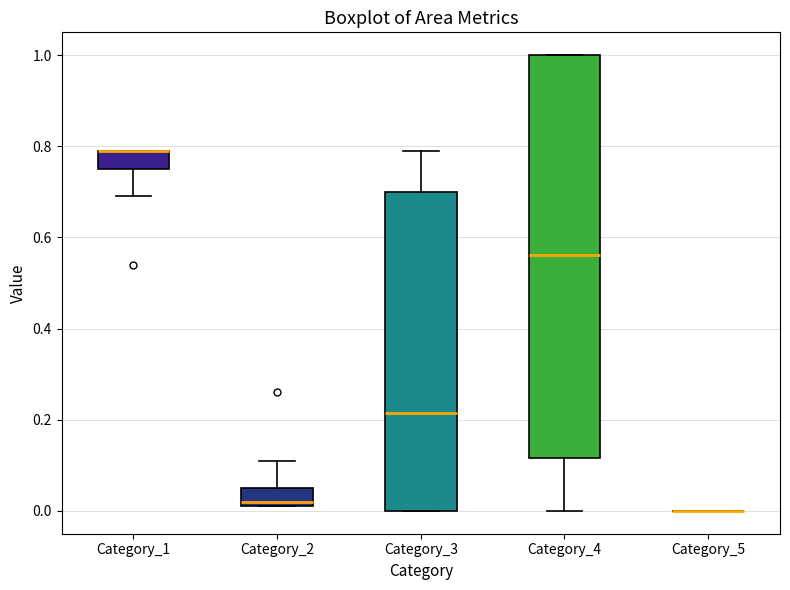

Reading left to right, transcribe this box plot: for each box, give where its median line is, the range the box spans, and where its two whiskers end, as read against the y-axis. The values are not printed on the chart, so give them approximately, as read against the axis.

Category_1: median 0.80 (drawn on the box's upper edge), box 0.76 to 0.80, whiskers 0.70 to 0.80
Category_2: median 0.02 (just above the box's lower edge), box 0.02 to 0.06, whiskers 0.02 to 0.12
Category_3: median 0.22, box 0.00 to 0.70, whiskers 0.00 to 0.80
Category_4: median 0.56, box 0.12 to 1.00, whiskers 0.00 to 1.00
Category_5: box collapsed to a line at 0.00, whiskers 0.00 to 0.00